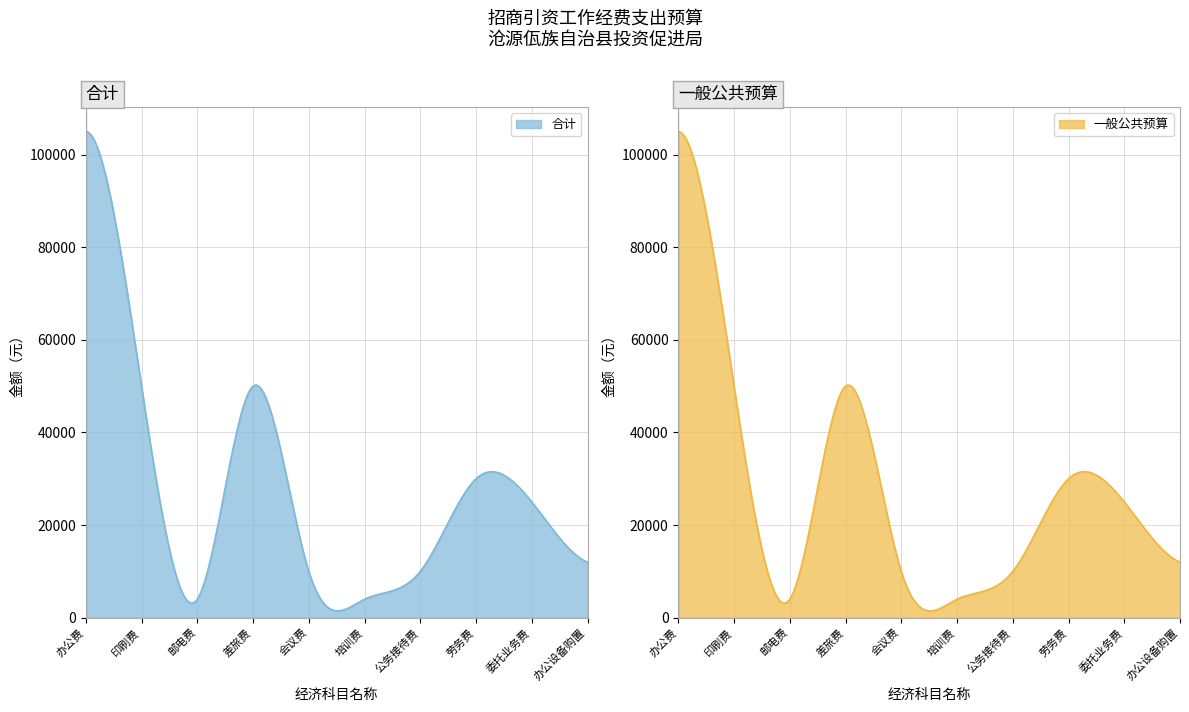

What is the label of the 6th point from the left?

培训费